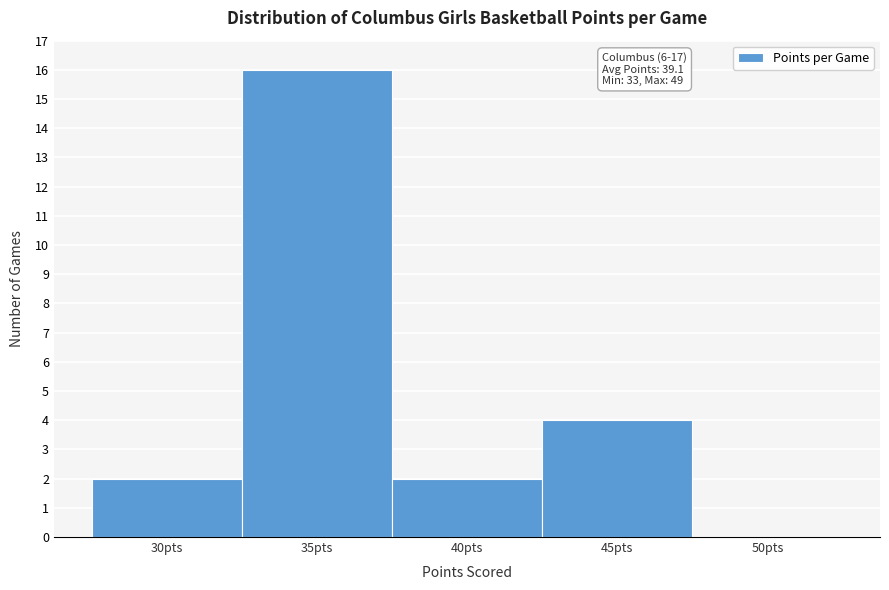

Reading left to right, transcribe all the data shown in this chart.

30pts=2	35pts=16	40pts=2	45pts=4	50pts=0